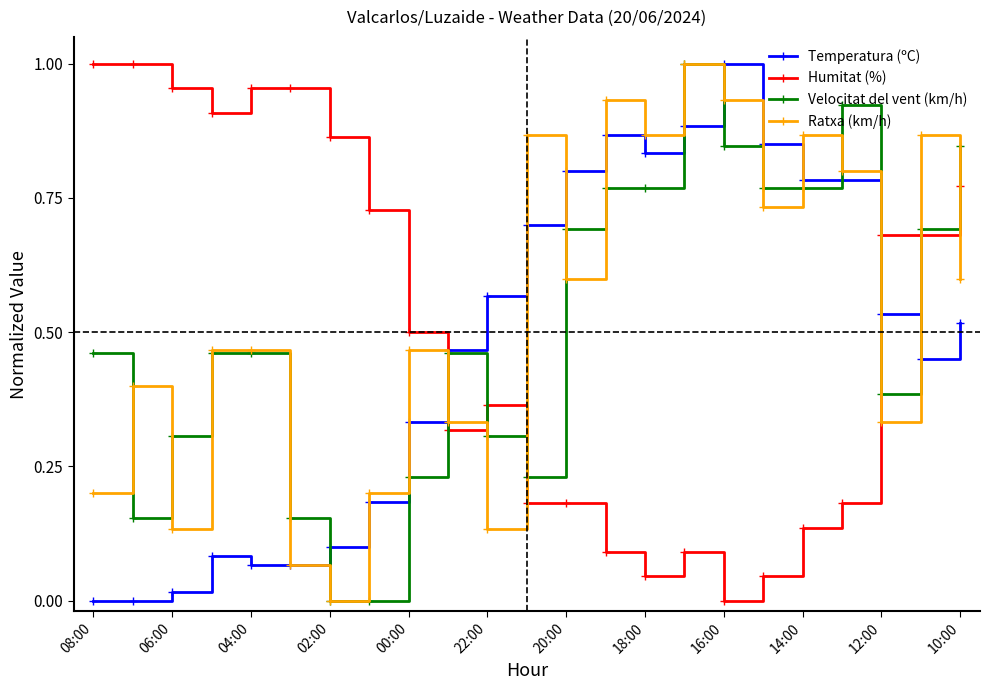

True or false: Ratxa (km/h) has more than 0 interior local peaks.

True